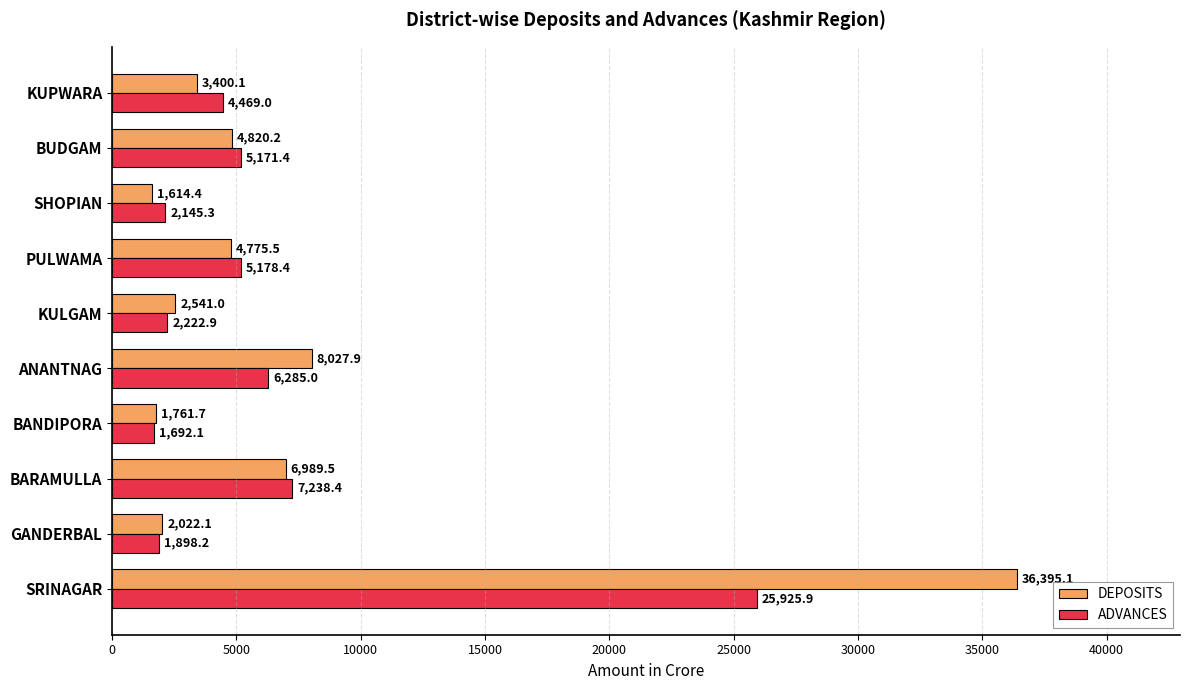

True or false: DEPOSITS has a value of 4820.2 at BUDGAM.

True